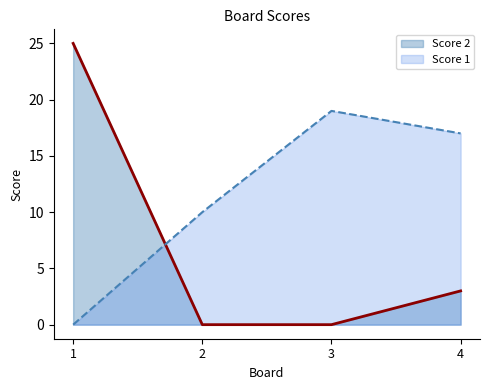

What is the sum of the Score 2 values at 1 and 2?

25